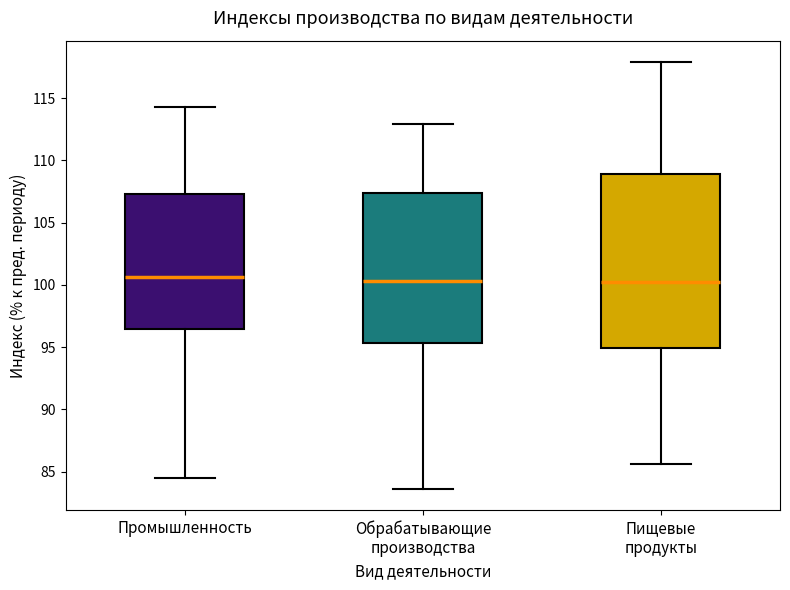

Reading left to right, read every box against the y-axis: the position of its median line, the range the box covers, and the ends of its whiskers. The values are not printed on the chart, so give them approximately, as read against the axis.

Промышленность: median 100.5, box 96.5 to 107.5, whiskers 84.5 to 114.5
Обрабатывающие производства: median 100.5, box 95.5 to 107.5, whiskers 83.5 to 113.0
Пищевые продукты: median 100.5, box 95.0 to 109.0, whiskers 85.5 to 118.0